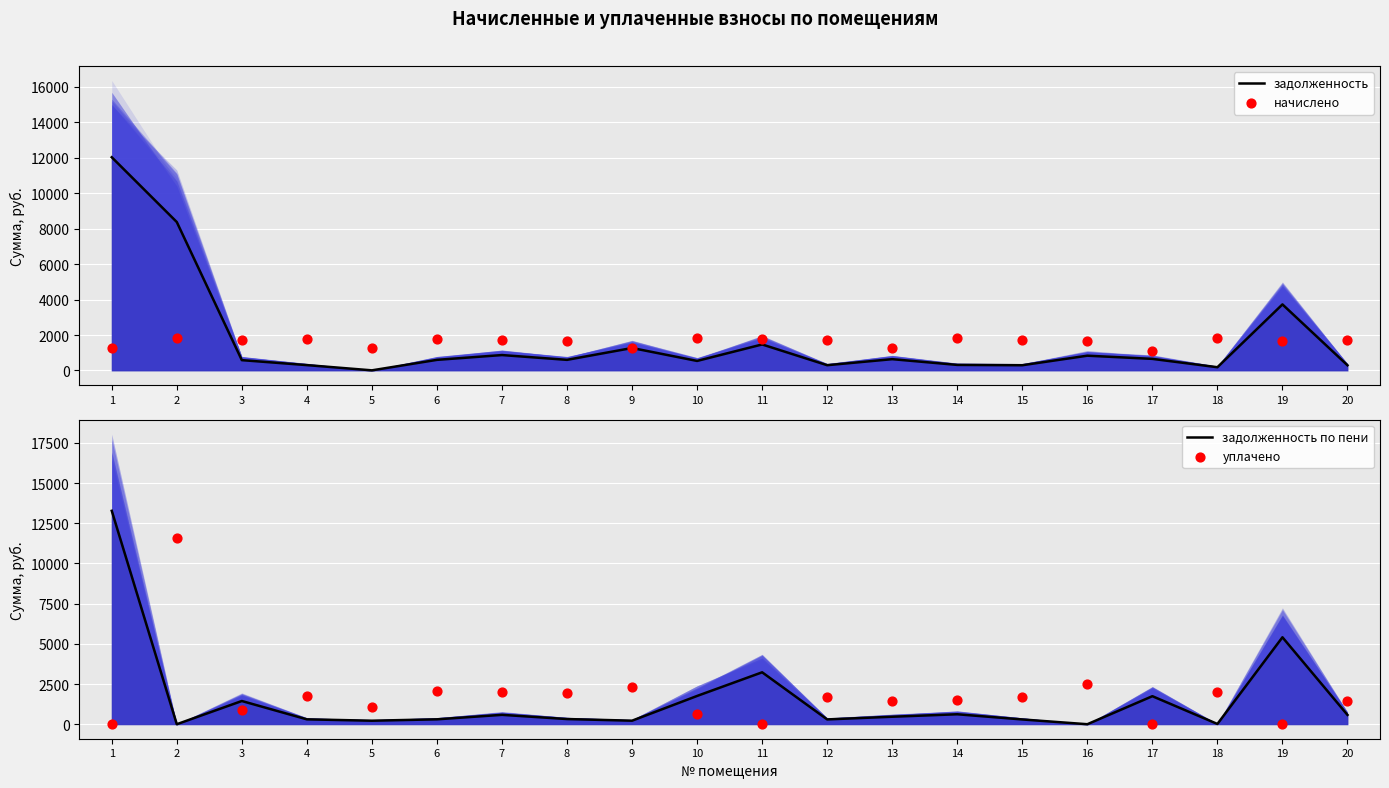

Is the value of начислено at 6 greater than the value of задолженность at 20?

Yes